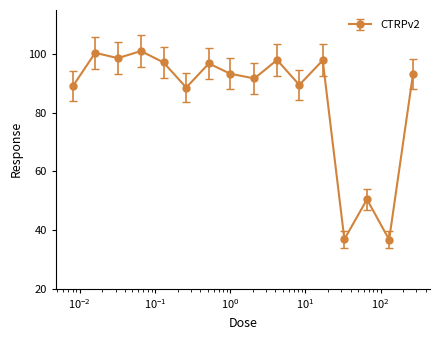

What is the smallest value displayed?

36.7